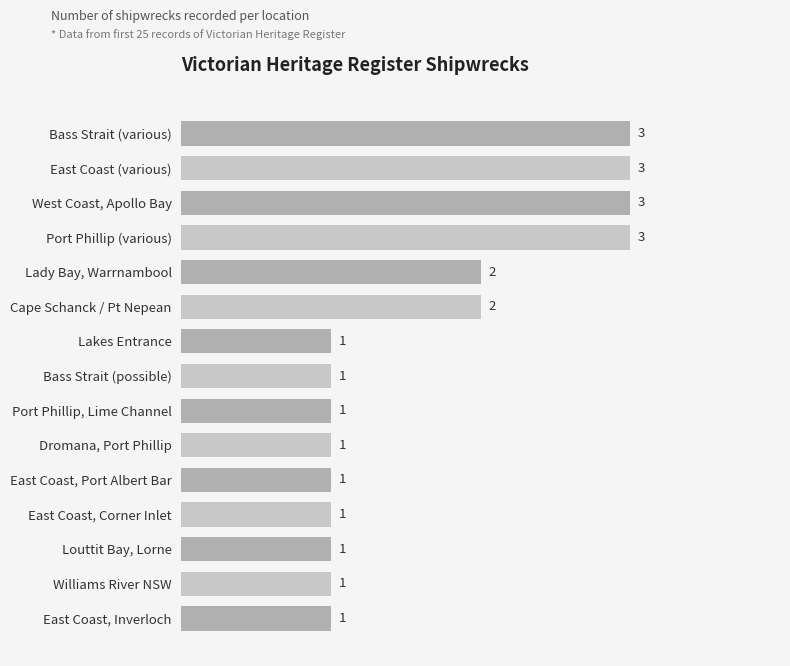

What is the smallest value displayed?

1